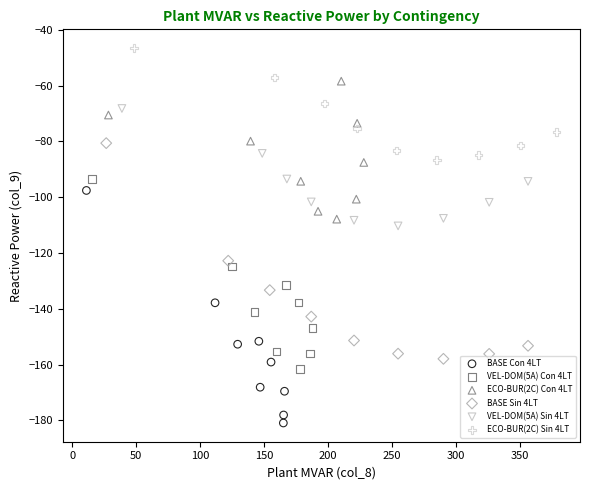

Which series reaches the minimum Y coordinate?

BASE Con 4LT